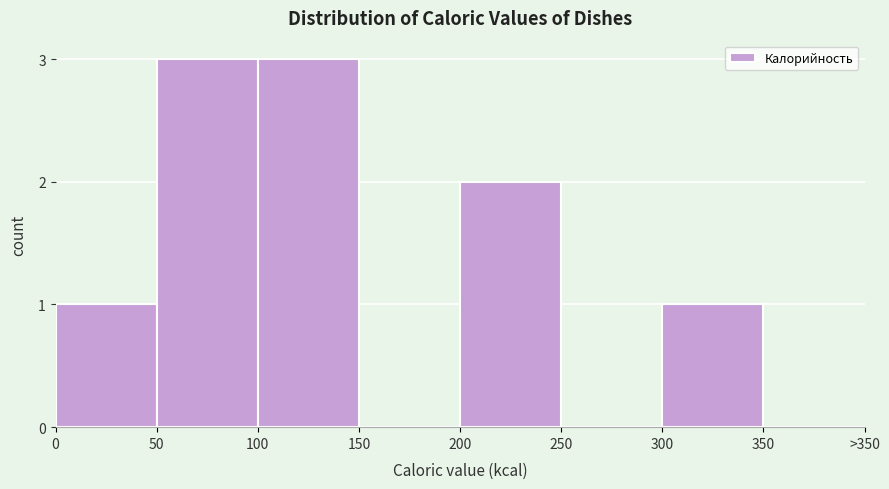

Reading left to right, list all the values displayed in this chart.

0=1	50=3	100=3	150=0	200=2	250=0	300=1	350=0